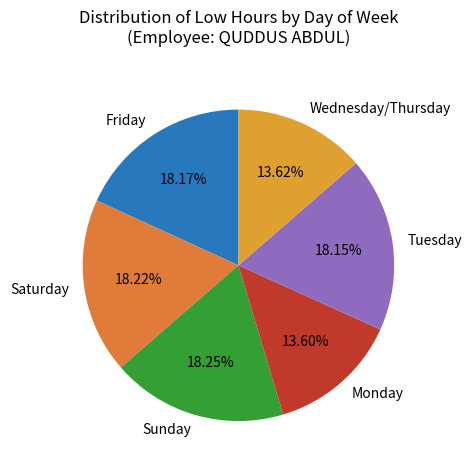

Is there a majority slice in this chart?

No